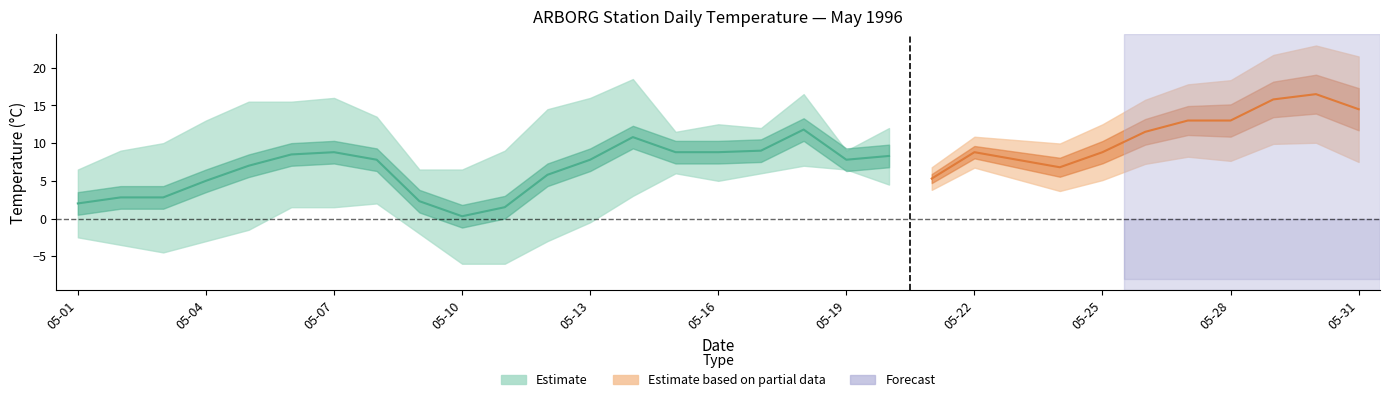

What is the value of the Min Temp (°C) point at the 1st from the left?

-2.5